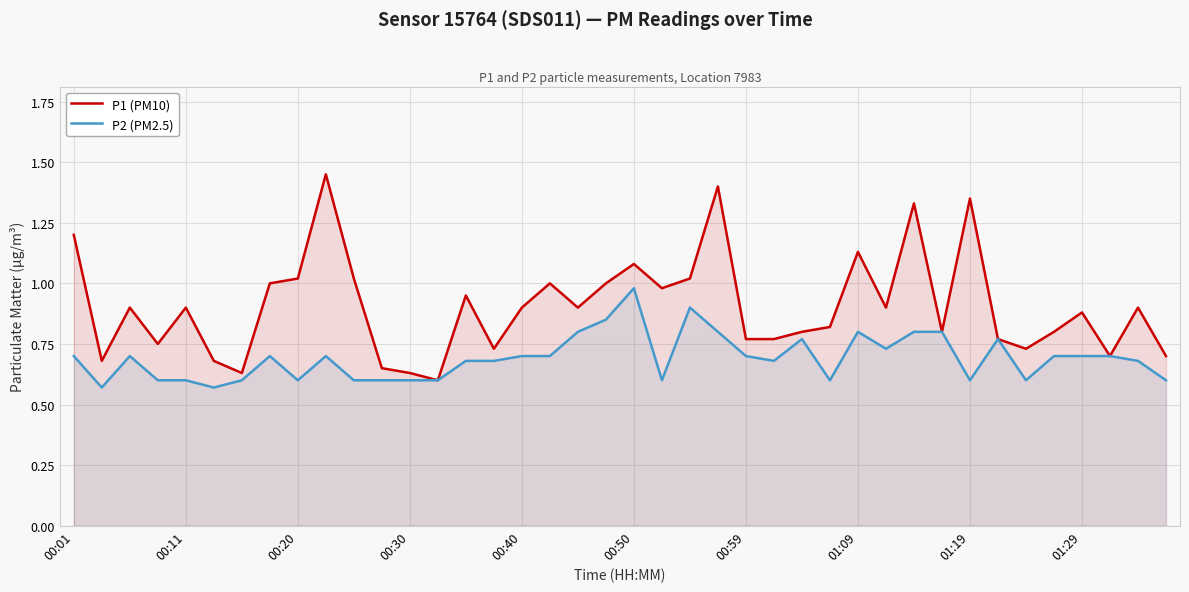

In P2 (PM2.5), how many points are higher than both neighbors (excluding endpoints)?

8